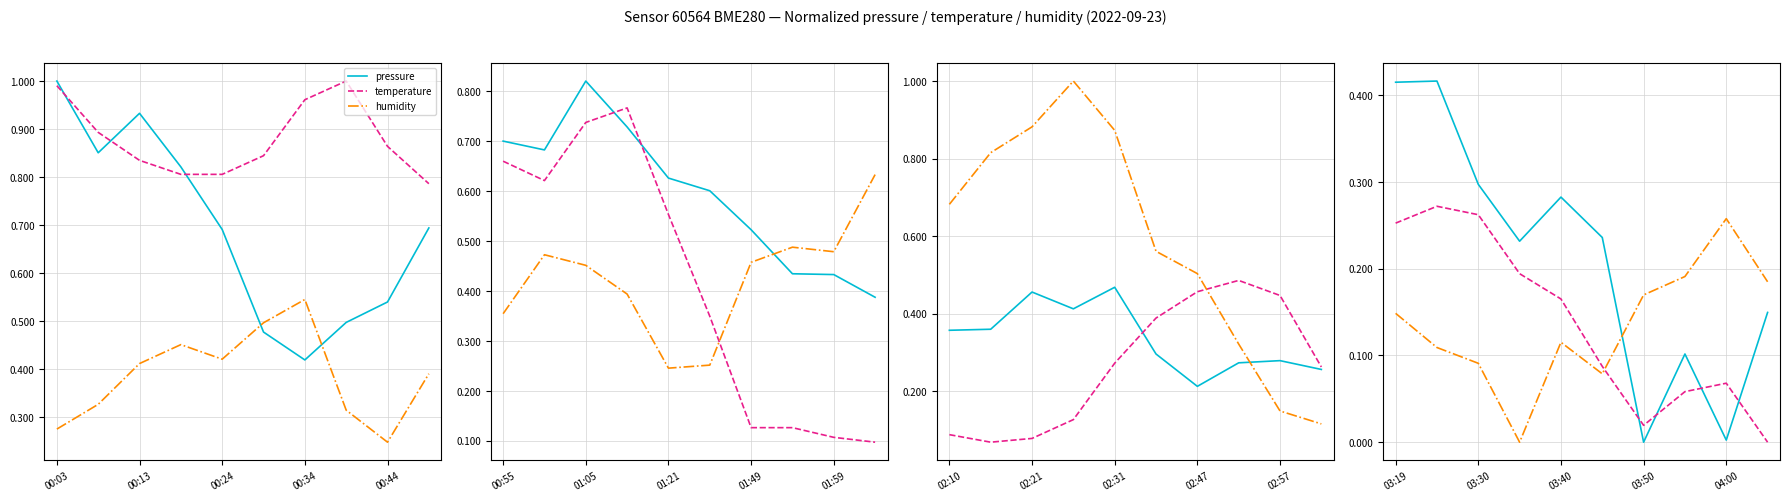

Which series has the largest range (max minus min)?

pressure